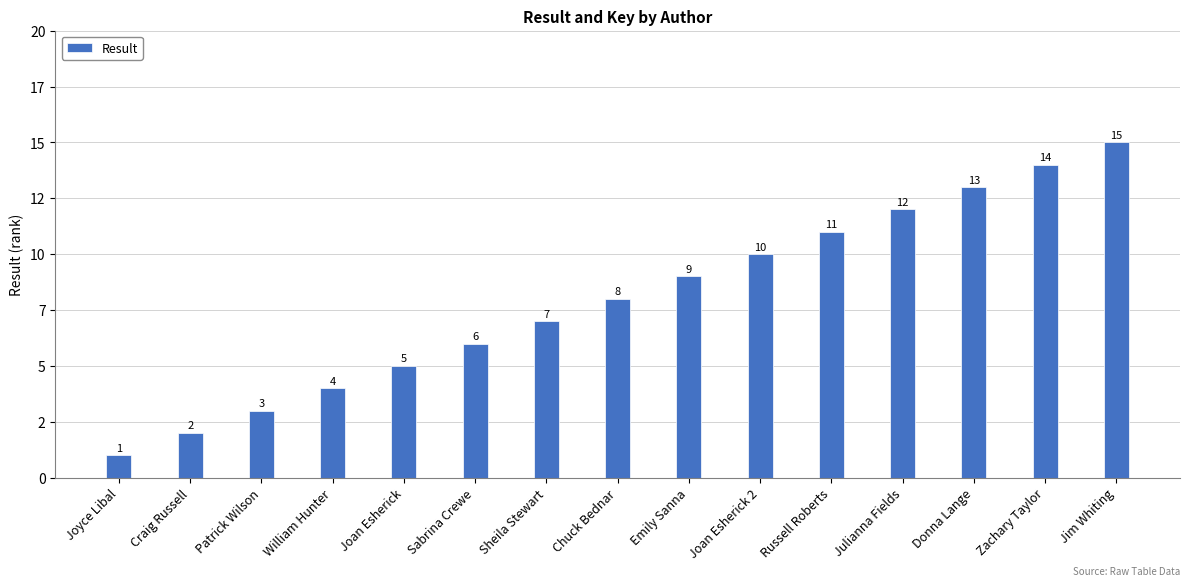

How many values exceed 8?

7